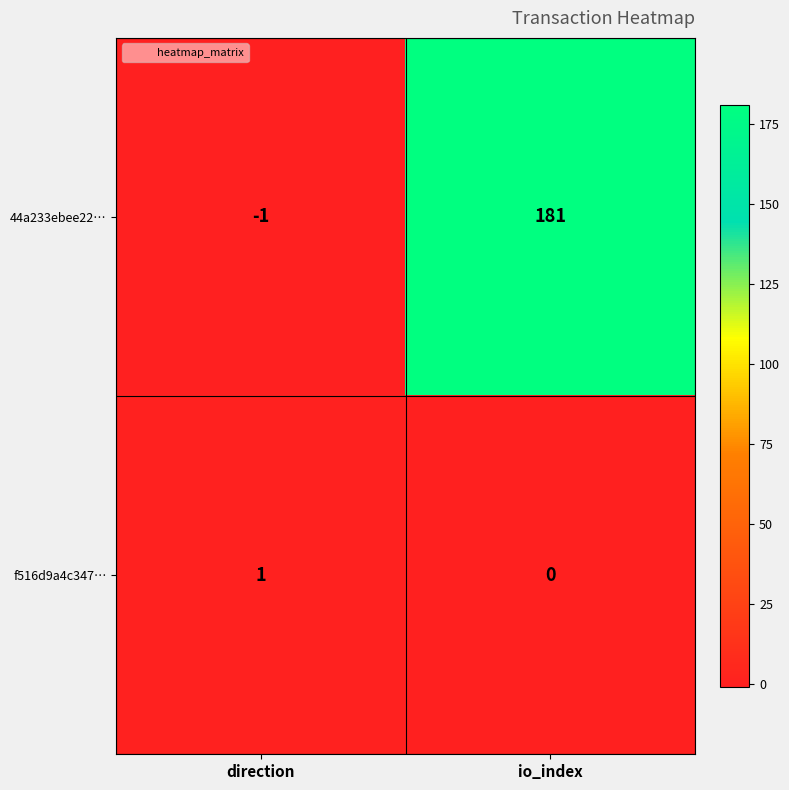

How many data points in f516d9a4c347… are less than 1?

1